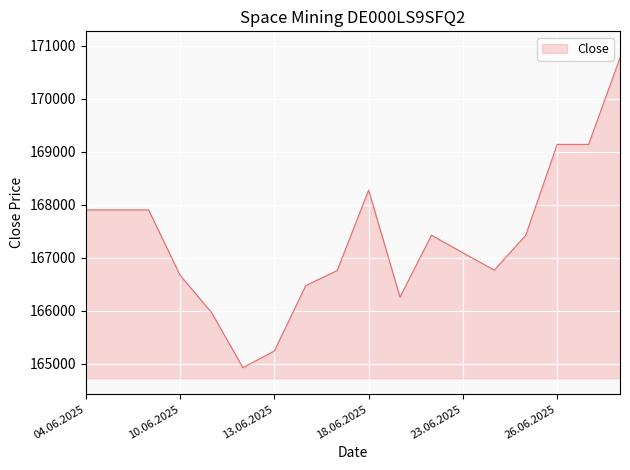

What is the greatest value displayed?

170769